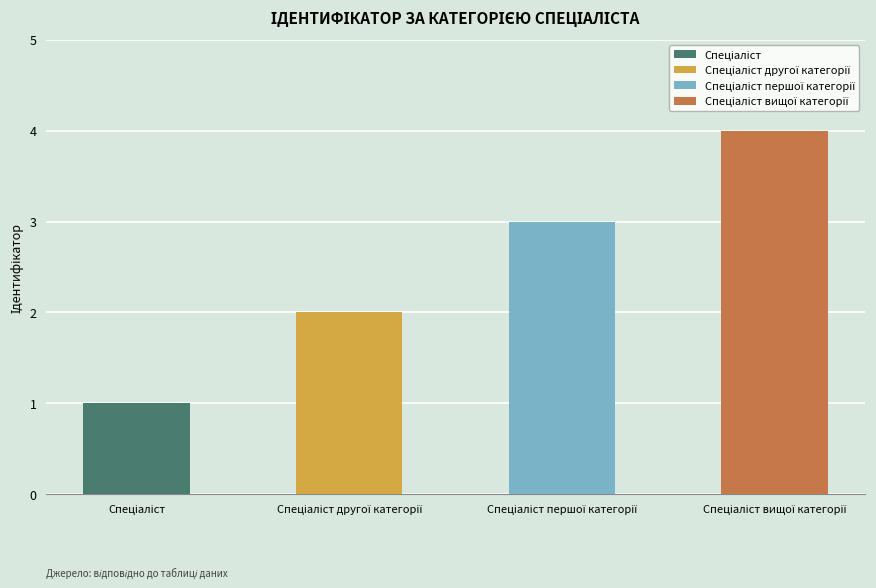

Which has a higher value, Спеціаліст першої категорії or Спеціаліст вищої категорії?

Спеціаліст вищої категорії